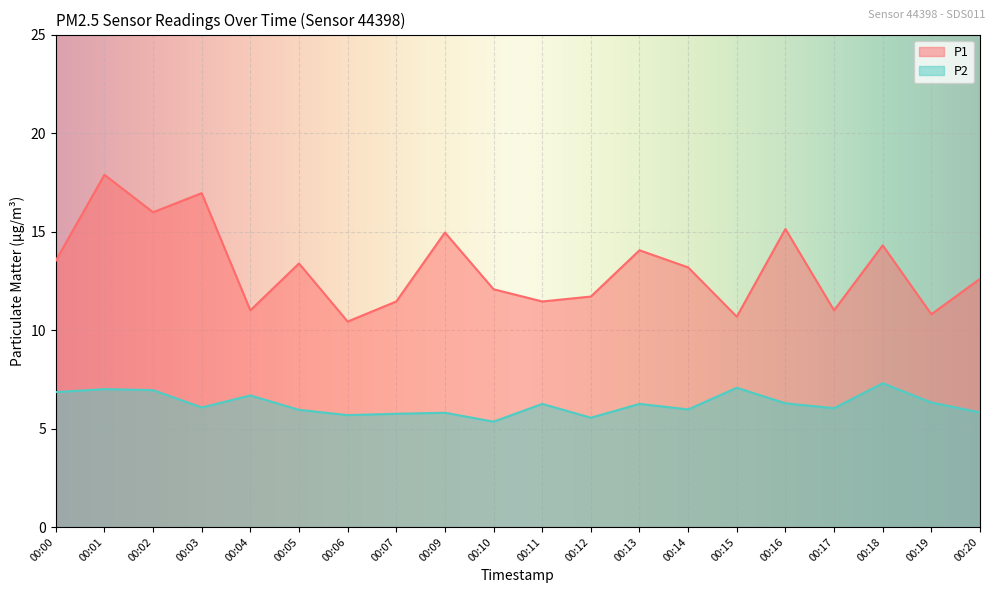

Count the number of categories in the chart.

20